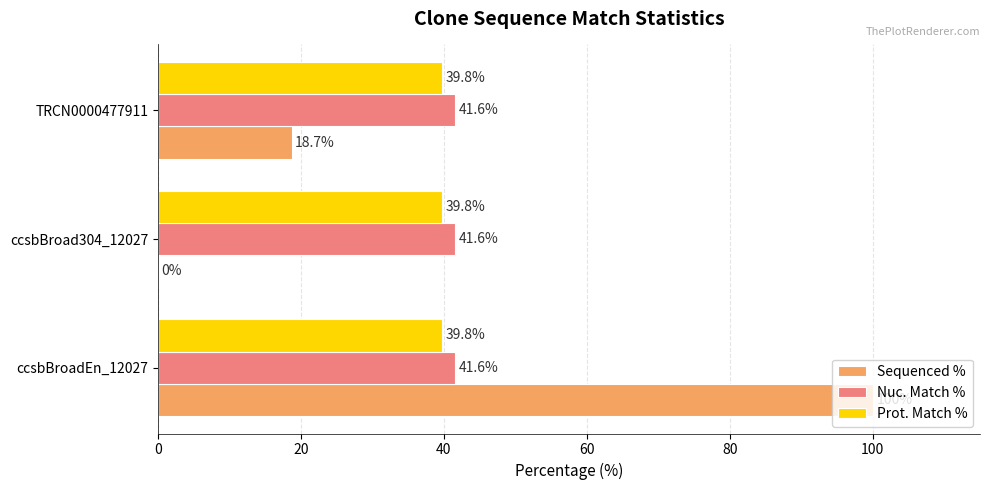

Which series has the largest total across all categories?

Nuc. Match %